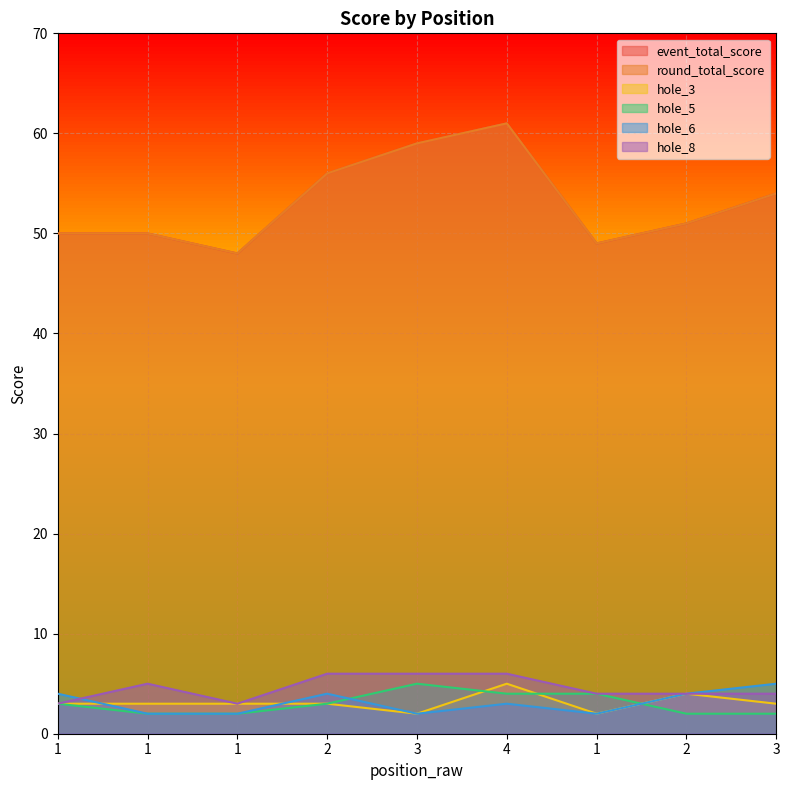

The hole_3 series shows 2 at 1. True or false?

True